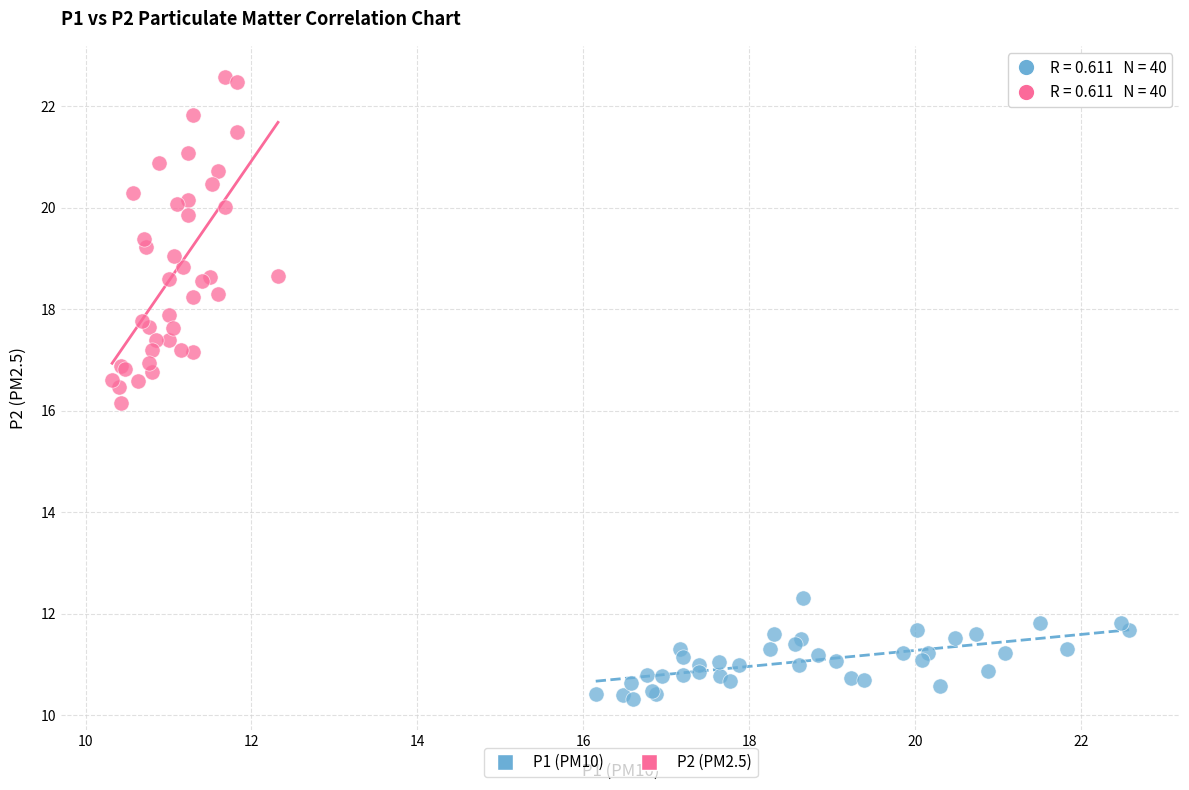

Which series reaches the maximum Y coordinate?

P2 (PM2.5)